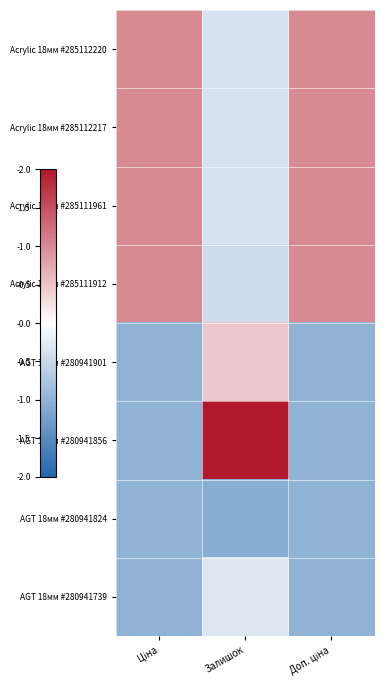

Reading left to right, transcribe all the data shown in this chart.

Acrylic 18мм #285112220: Ціна=1.0	Залишок=-0.4	Доп. ціна=1.0
Acrylic 18мм #285112217: Ціна=1.0	Залишок=-0.4	Доп. ціна=1.0
Acrylic 18мм #285111961: Ціна=1.0	Залишок=-0.4	Доп. ціна=1.0
Acrylic 18мм #285111912: Ціна=1.0	Залишок=-0.4	Доп. ціна=1.0
AGT 18мм #280941901: Ціна=-1.0	Залишок=0.5	Доп. ціна=-1.0
AGT 18мм #280941856: Ціна=-1.0	Залишок=2.0	Доп. ціна=-1.0
AGT 18мм #280941824: Ціна=-1.0	Залишок=-1.0	Доп. ціна=-1.0
AGT 18мм #280941739: Ціна=-1.0	Залишок=-0.3	Доп. ціна=-1.0